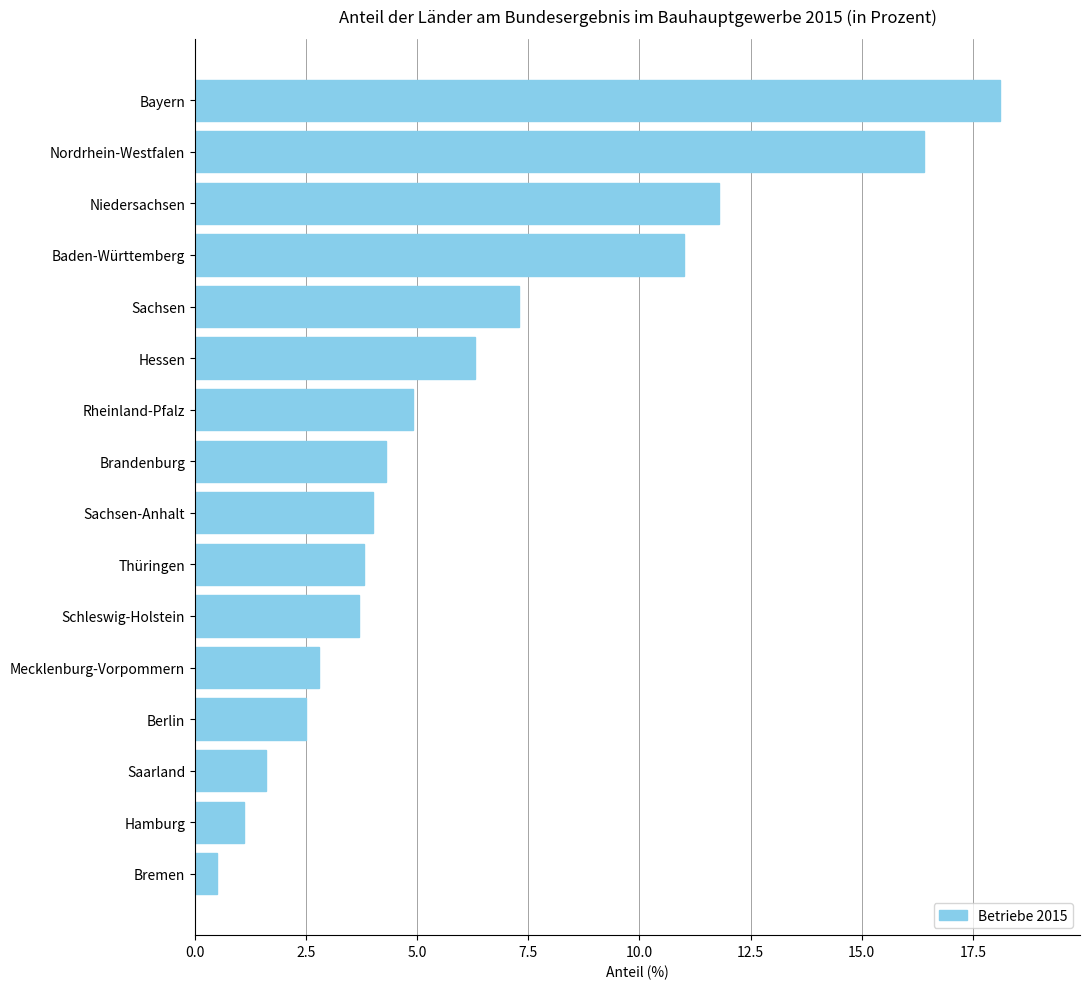

How many bars are there in total?

16